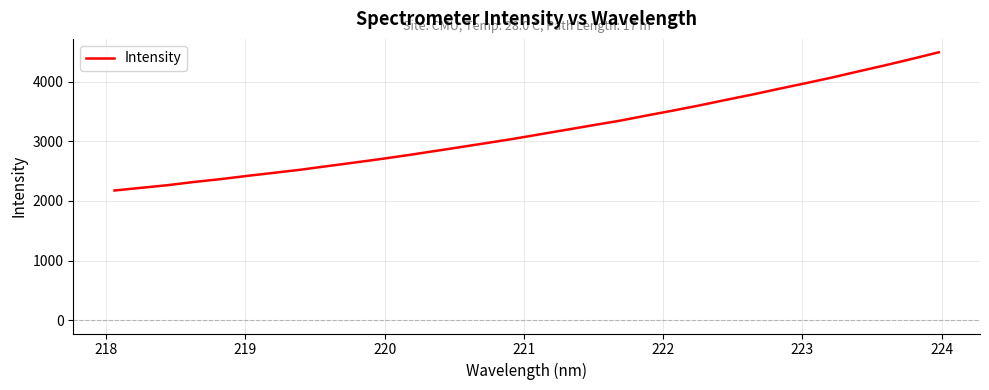

What is the minimum value shown in the chart?

2174.5